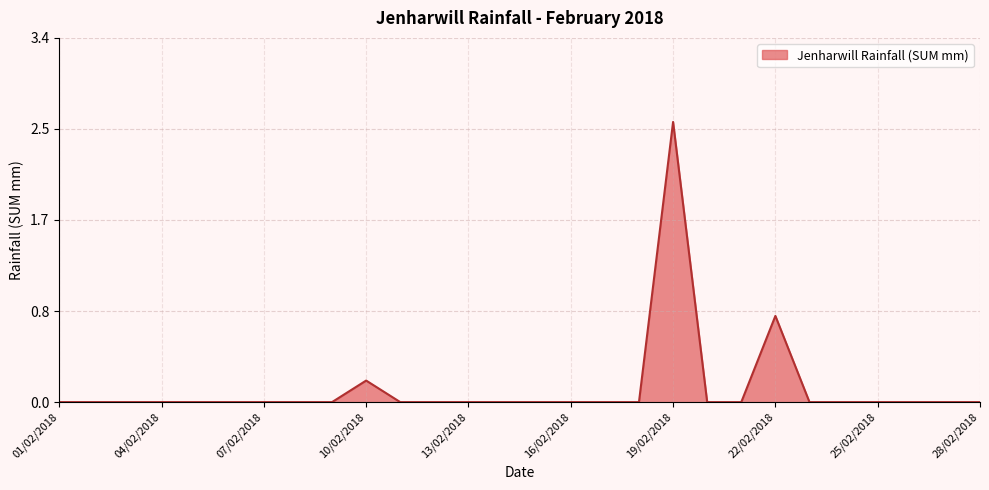

Does the chart have visible grid lines?

Yes